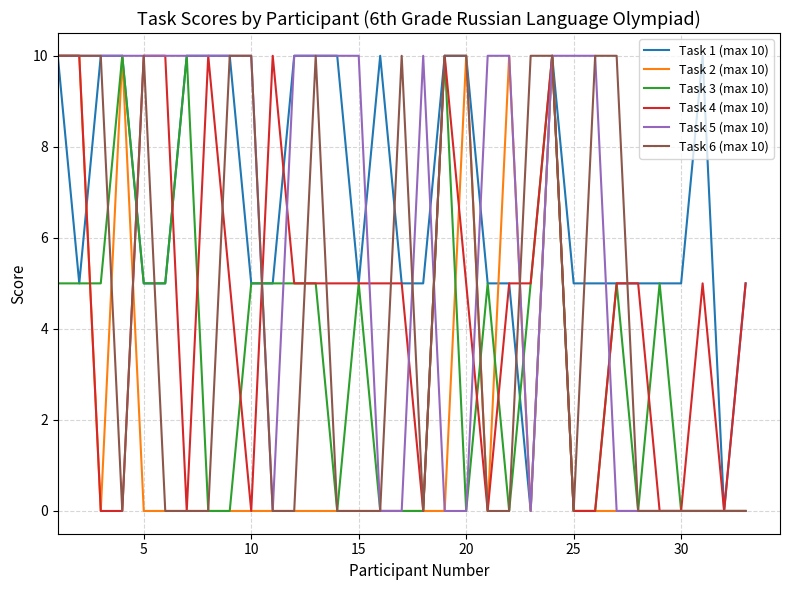

Which series has the largest total across all categories?

Task 1 (max 10)